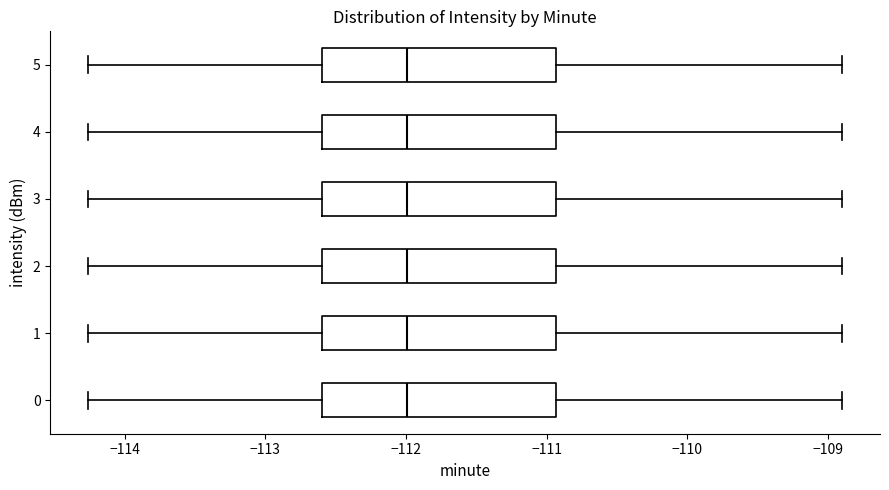

Reading bottom to top, read every box against the x-axis: the position of its median line, the range the box covers, and the ends of its whiskers. The values are not printed on the chart, so give them approximately, as read against the axis.

0: median -112.0, box -112.6 to -110.9, whiskers -114.3 to -108.9
1: median -112.0, box -112.6 to -110.9, whiskers -114.3 to -108.9
2: median -112.0, box -112.6 to -110.9, whiskers -114.3 to -108.9
3: median -112.0, box -112.6 to -110.9, whiskers -114.3 to -108.9
4: median -112.0, box -112.6 to -110.9, whiskers -114.3 to -108.9
5: median -112.0, box -112.6 to -110.9, whiskers -114.3 to -108.9